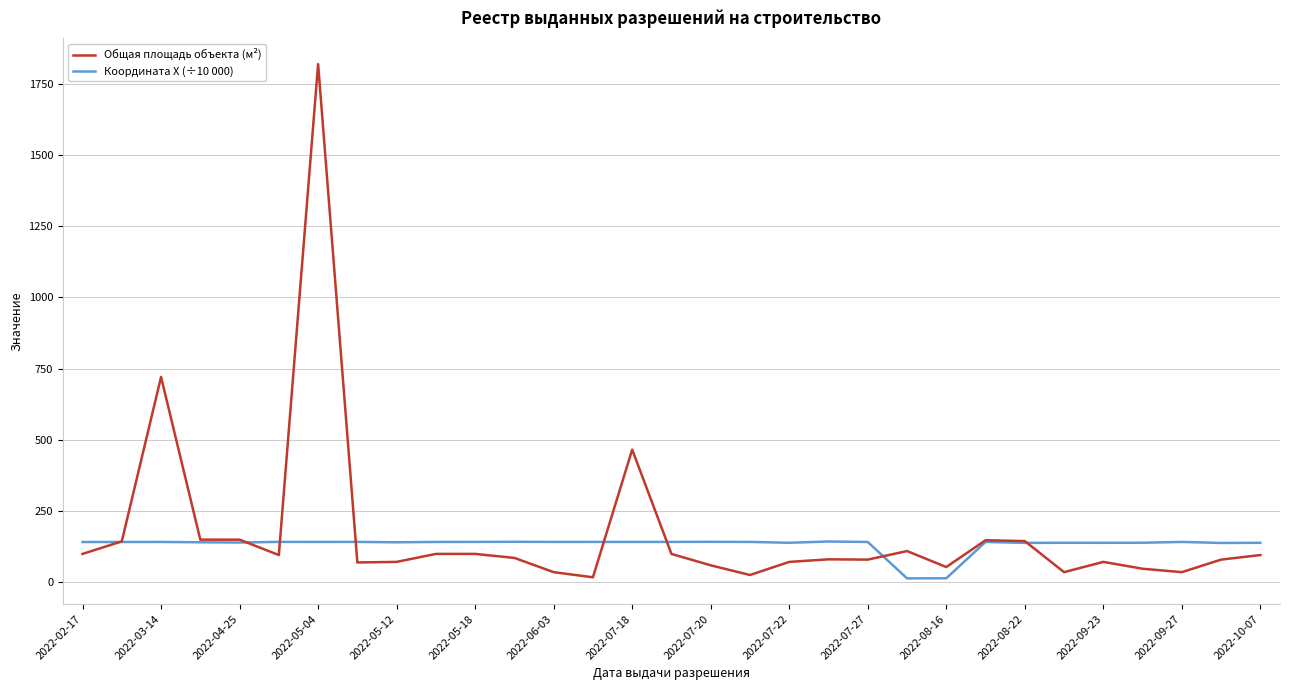

What is the maximum value shown in the chart?

1818.3